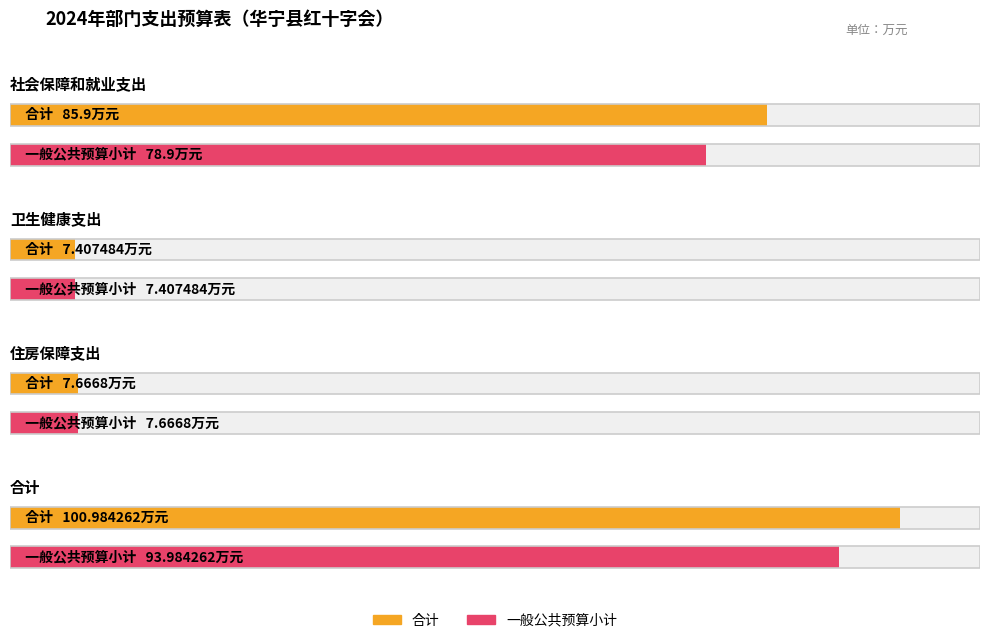

List the series in order of their peak value, highest first.

合计, 一般公共预算小计